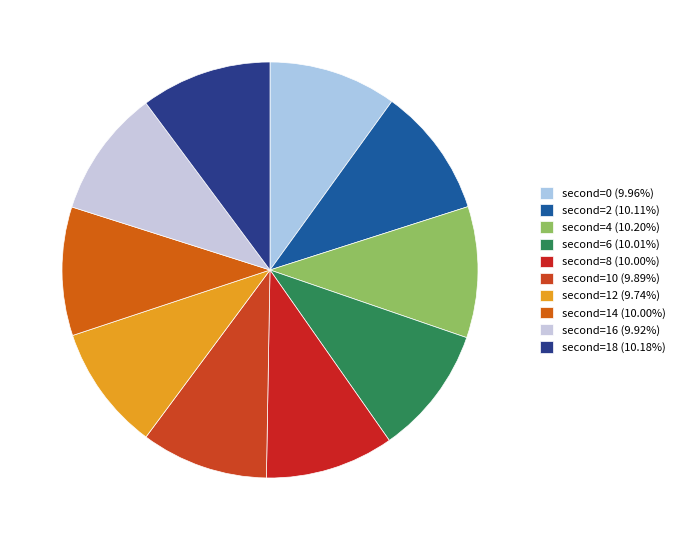

Does any single category account for the majority?

No